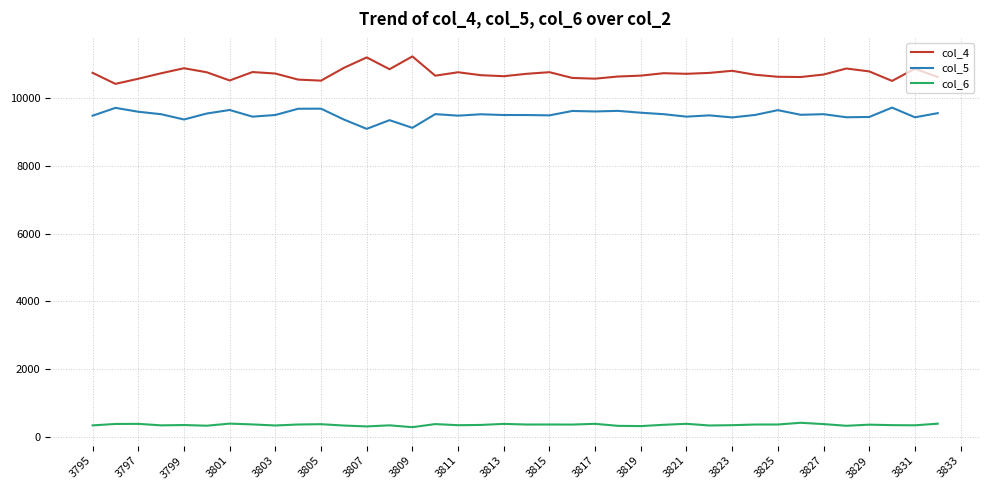

How many lines are shown in the chart?

3